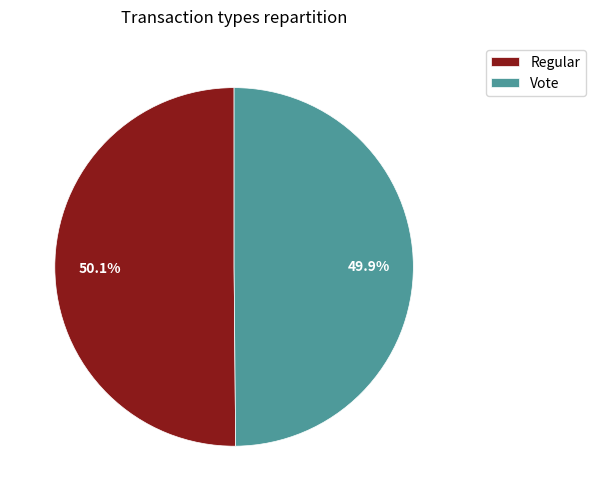

How many segments does this pie chart have?

2